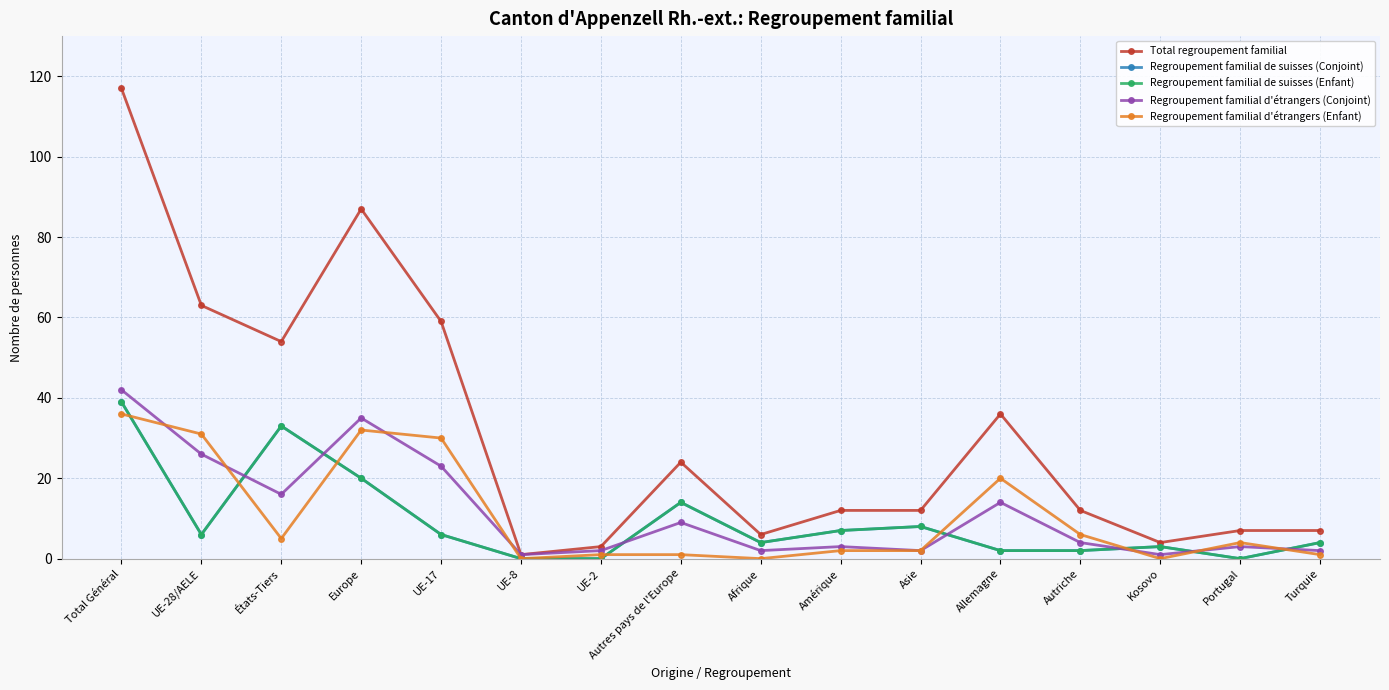

Does the chart have visible grid lines?

Yes